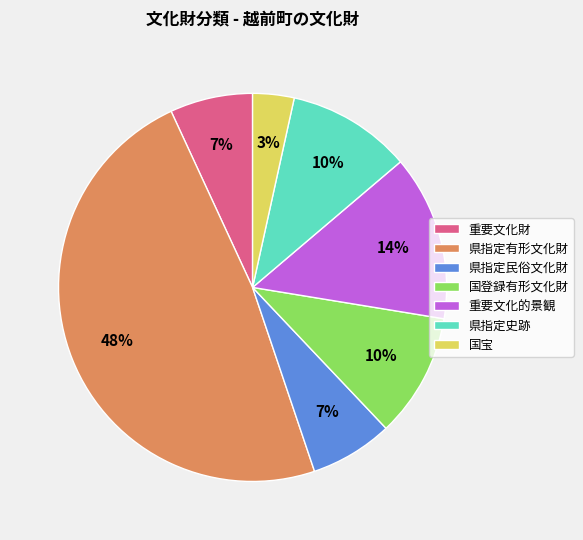

Between 重要文化的景観 and 国宝, which is larger?

重要文化的景観